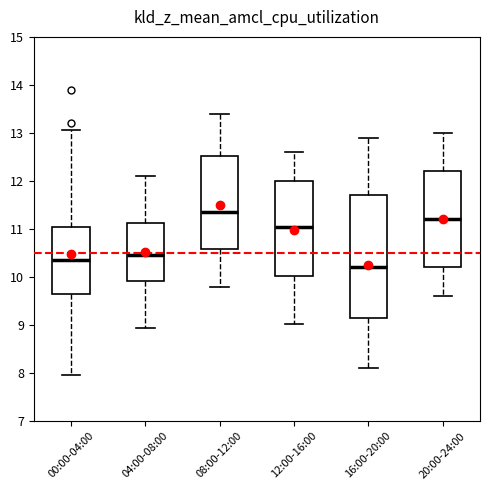

Reading left to right, transcribe this box plot: for each box, give where its median line is, the range the box spans, and where its two whiskers end, as read against the y-axis. The values are not printed on the chart, so give them approximately, as read against the axis.

00:00-04:00: median 10.4, box 9.6 to 11.0, whiskers 8.0 to 13.1
04:00-08:00: median 10.5, box 9.9 to 11.1, whiskers 8.9 to 12.1
08:00-12:00: median 11.4, box 10.6 to 12.5, whiskers 9.8 to 13.4
12:00-16:00: median 11.1, box 10.0 to 12.0, whiskers 9.0 to 12.6
16:00-20:00: median 10.2, box 9.2 to 11.7, whiskers 8.1 to 12.9
20:00-24:00: median 11.2, box 10.2 to 12.2, whiskers 9.6 to 13.0